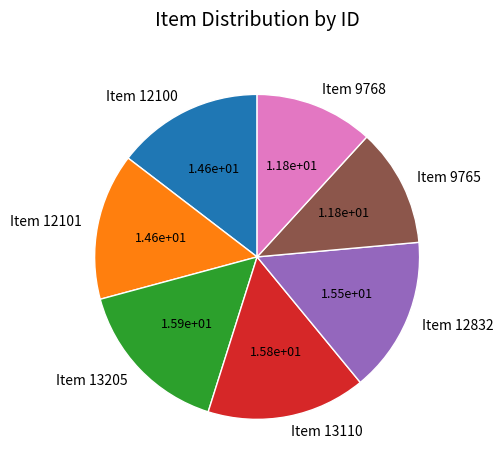

How many segments does this pie chart have?

7